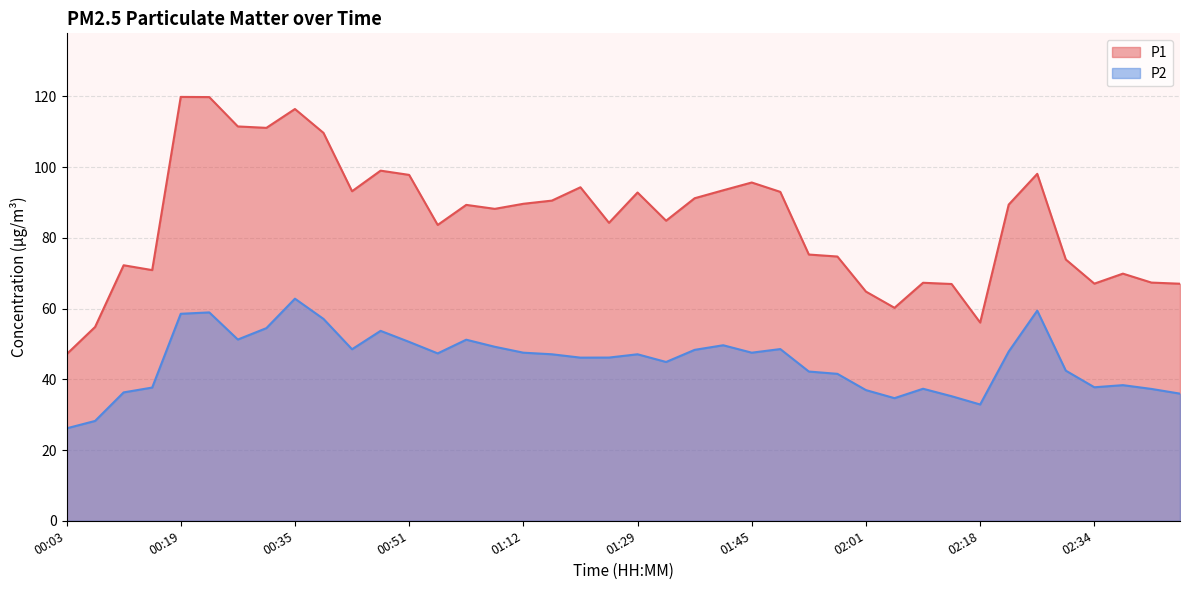

What is the difference between the maximum and second lowest values in the P1 series?

65.0